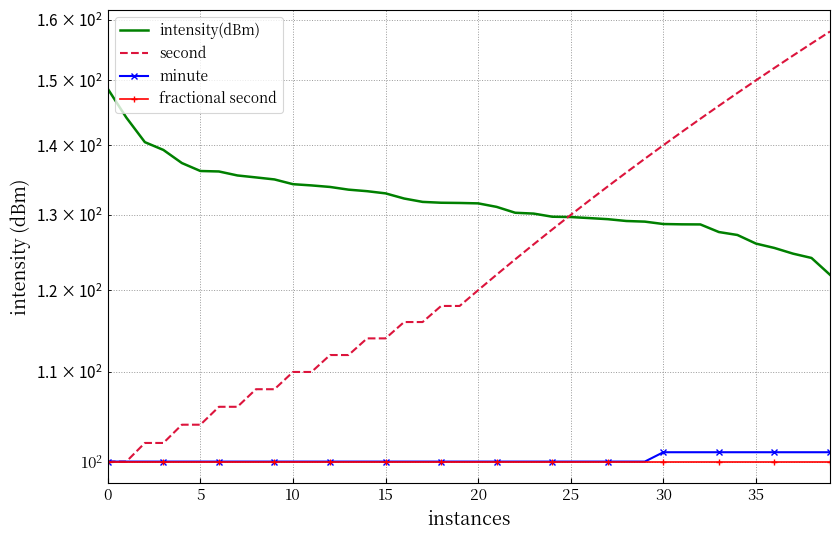

Rank the series by their maximum value, from lowest to highest.

fractional second, minute, intensity(dBm), second